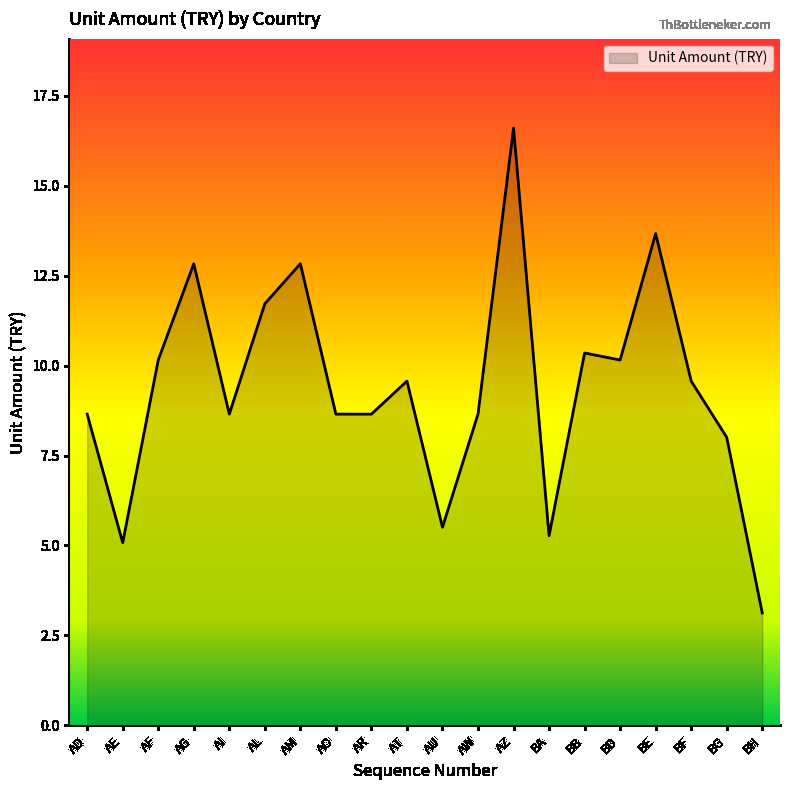

What is the sum of all values?

187.7